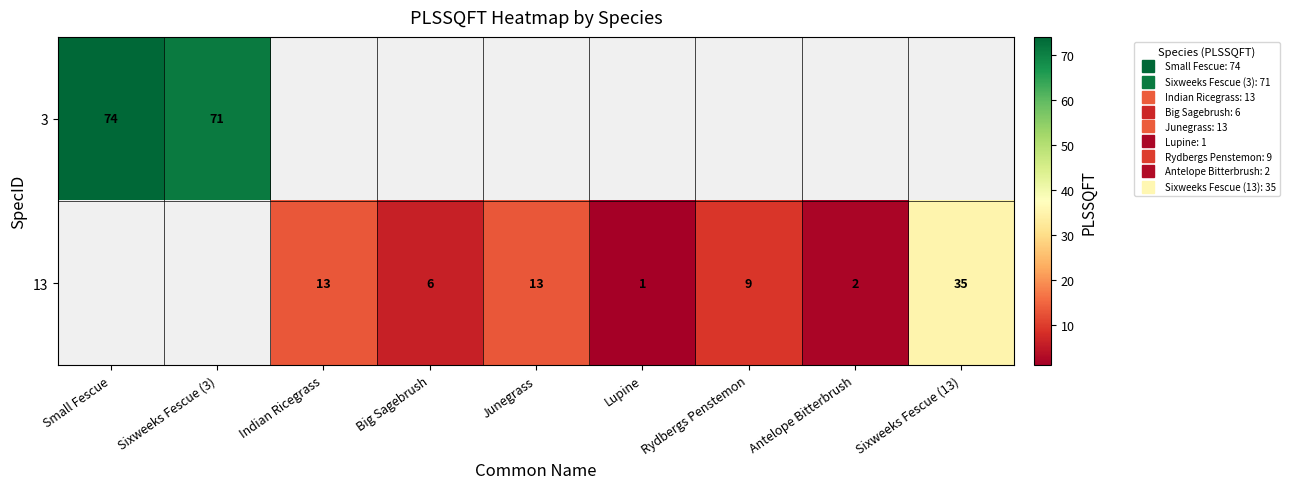

What is the maximum value shown in the chart?

74.0